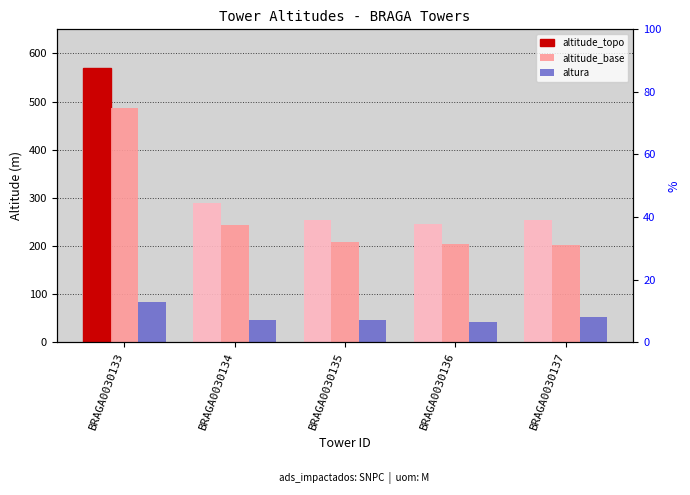

What is the total value across all series at BRAGA0030134?

580